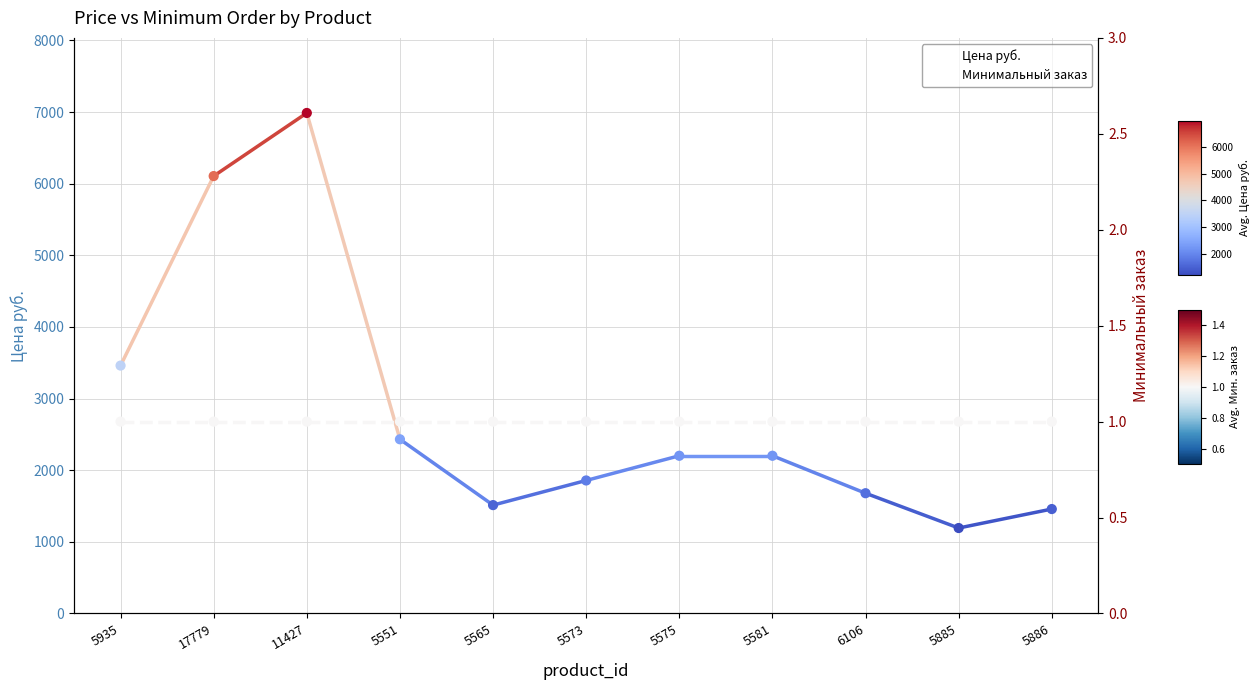

Which series has the largest Y range (max minus min)?

Цена руб.